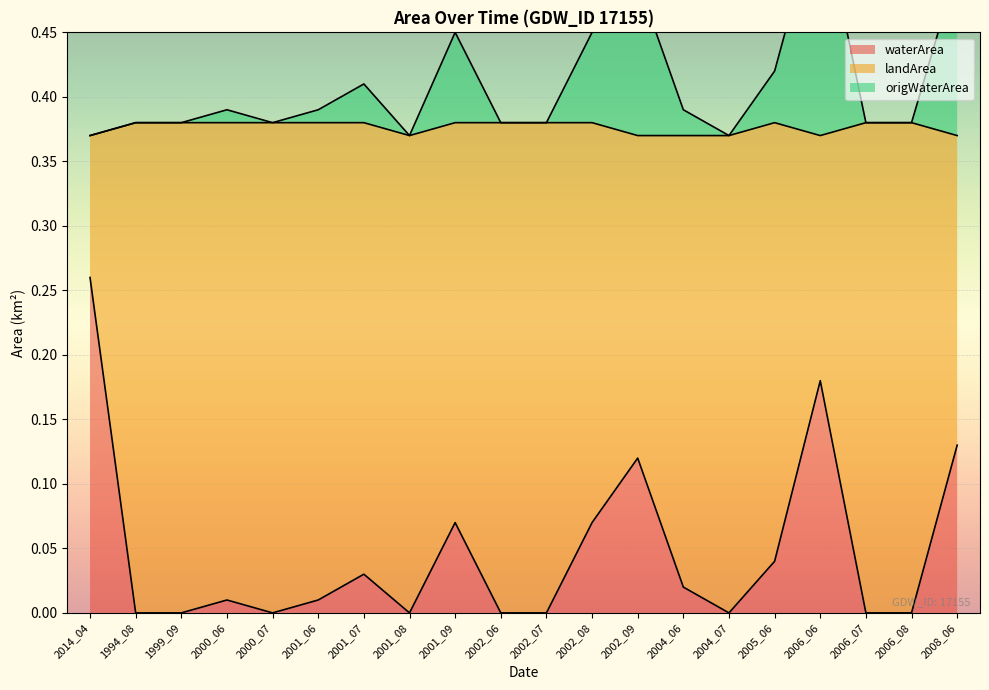

List the labels in order of waterArea value, smallest first.

1994_08, 1999_09, 2000_07, 2001_08, 2002_06, 2002_07, 2004_07, 2006_07, 2006_08, 2000_06, 2001_06, 2004_06, 2001_07, 2005_06, 2001_09, 2002_08, 2002_09, 2008_06, 2006_06, 2014_04